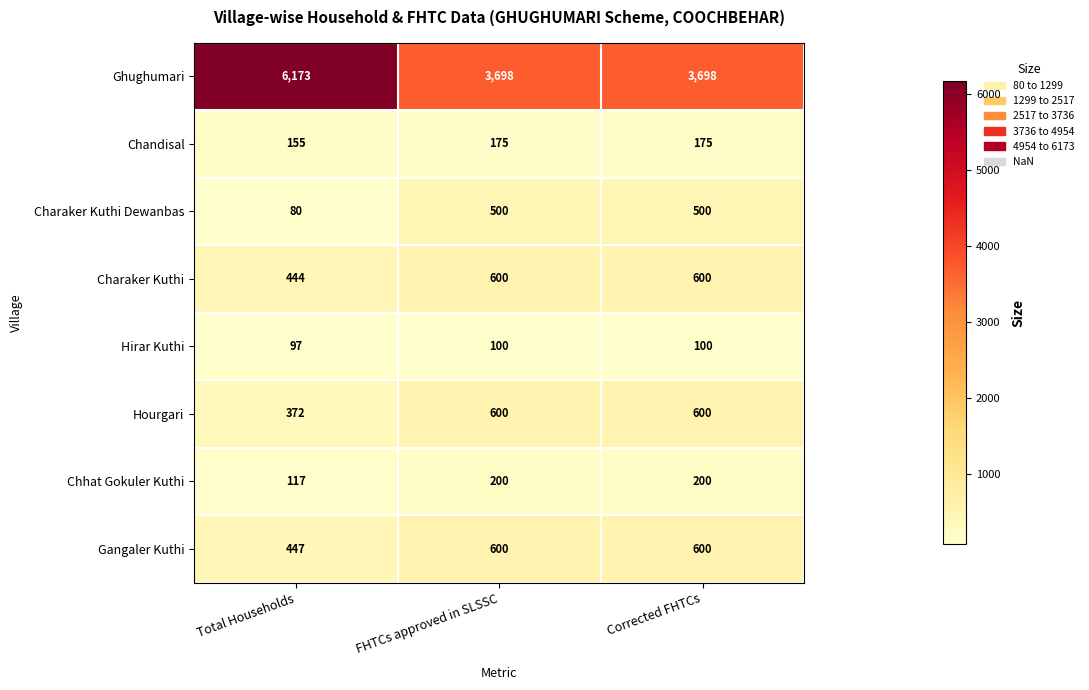

At which category is the sum across all series the highest?

Total Households